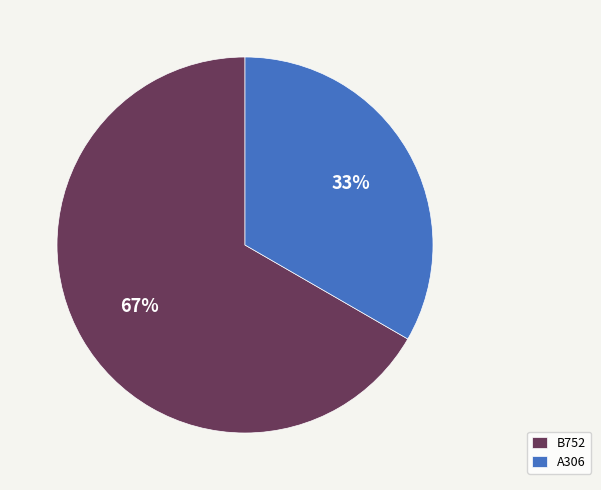

Is it true that A306 is 39% of the pie?

False